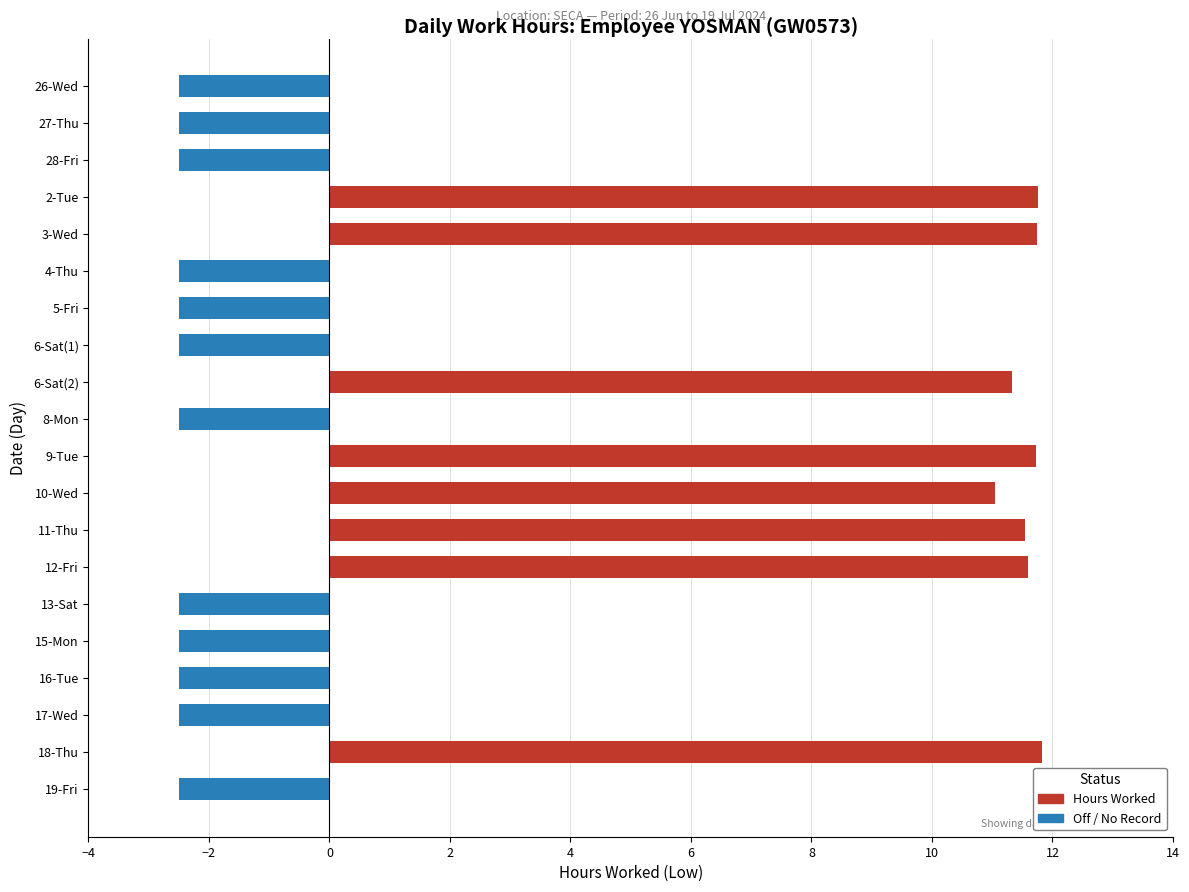

What are all the series names shown in the legend?

Hours Worked, Off / No Record